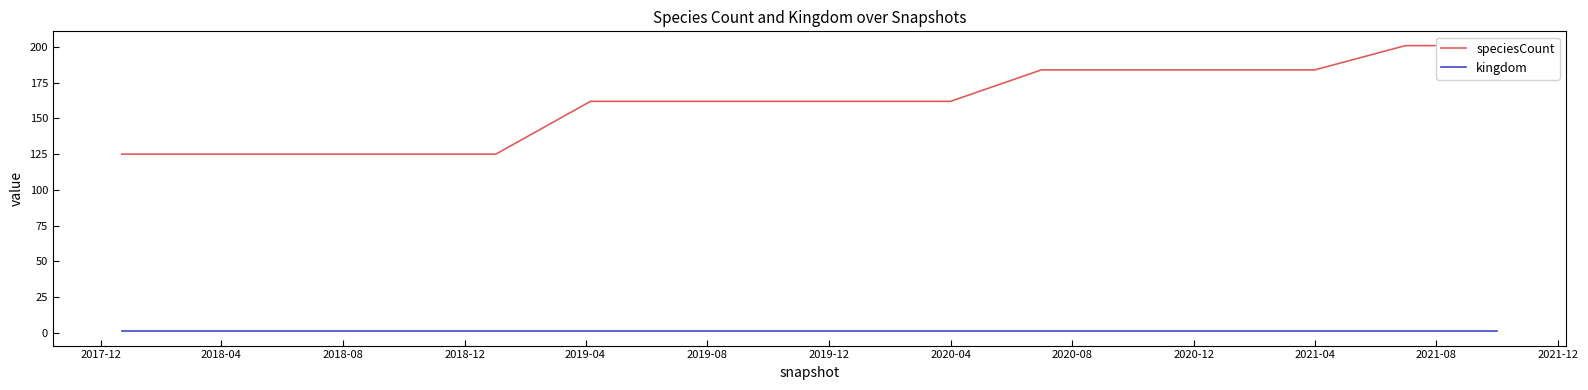

How many data points in speciesCount are above 162?

6